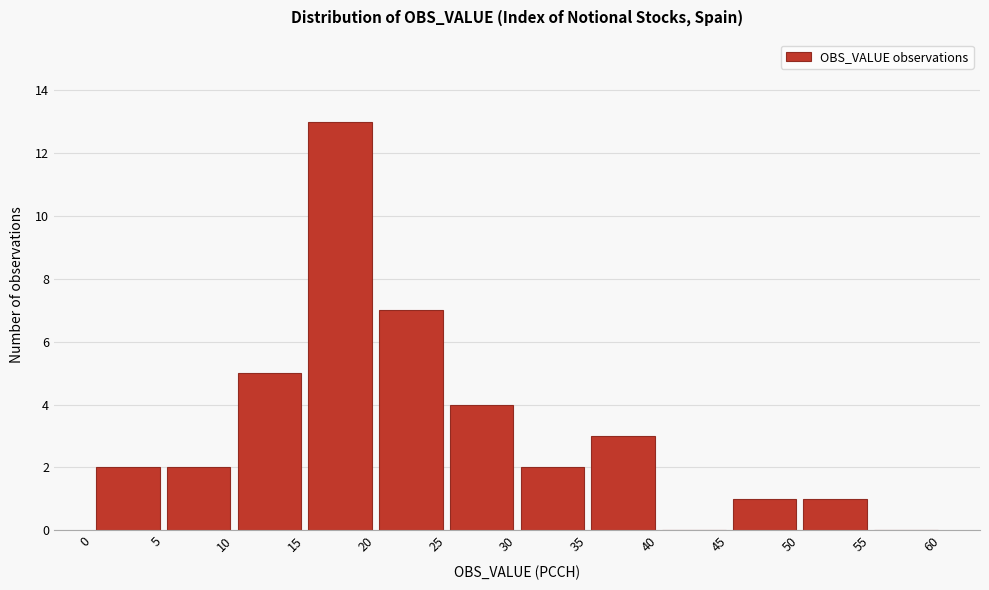

Reading left to right, transcribe this chart: for each bar, give the range it covers on the x-axis and its height. The values are not printed on the chart, so give them approximately, as read against the axis.

0 to 5: 2
5 to 10: 2
10 to 15: 5
15 to 20: 13
20 to 25: 7
25 to 30: 4
30 to 35: 2
35 to 40: 3
40 to 45: 0
45 to 50: 1
50 to 55: 1
55 to 60: 0